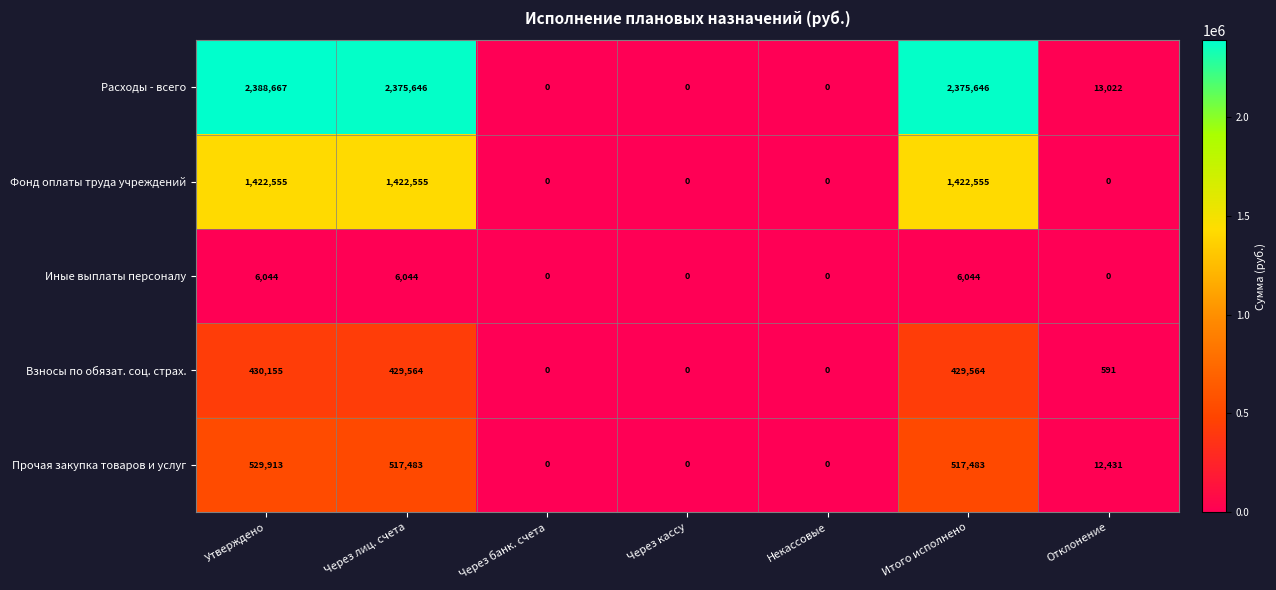

At how many categories does at least one series exceed 1932590?

3